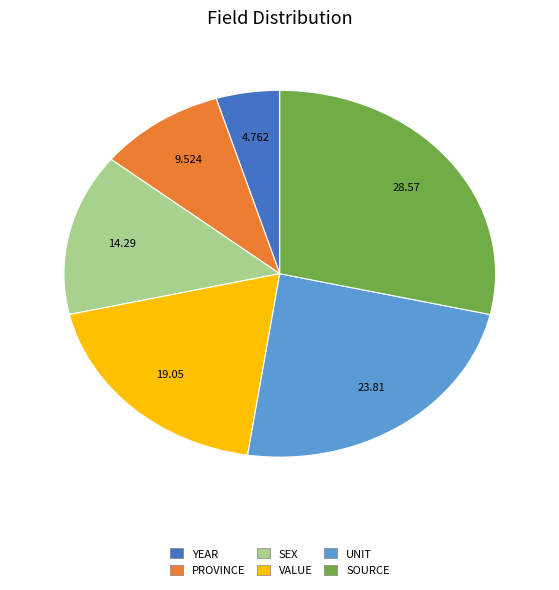

Which has a higher value, SOURCE or SEX?

SOURCE